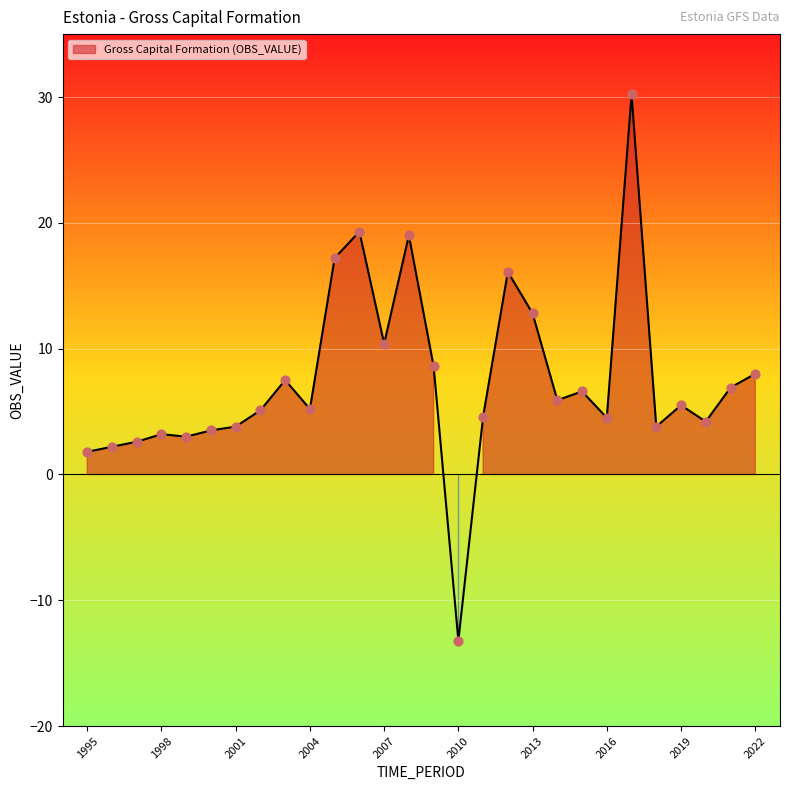

What is the change in value from 2020 to 2022?

+3.8